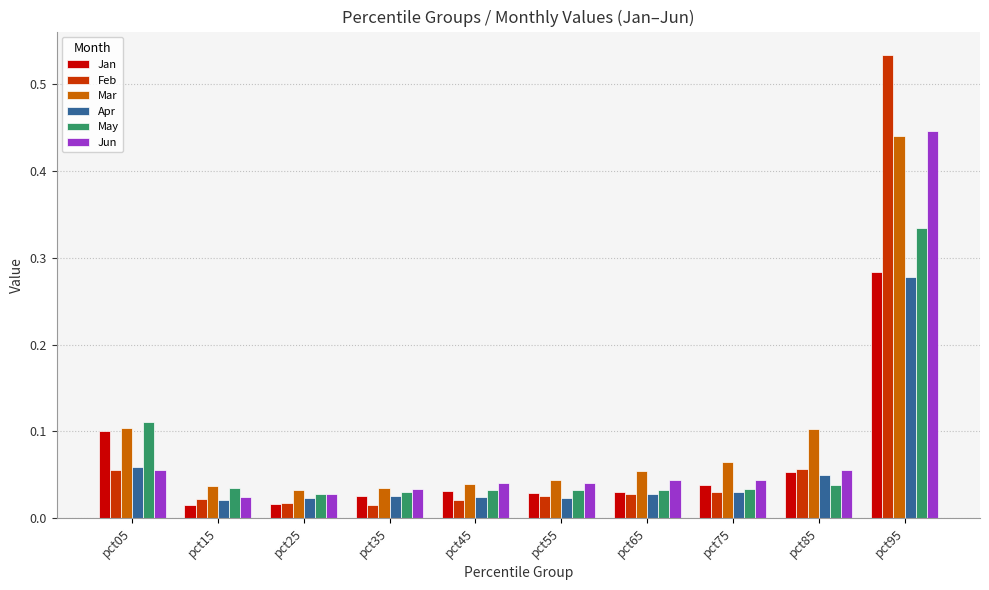

Which category has the highest value across all series?

pct95